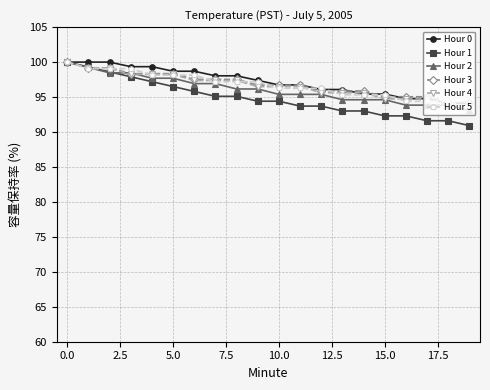

What is the highest value of the Hour 0 series?

100.0